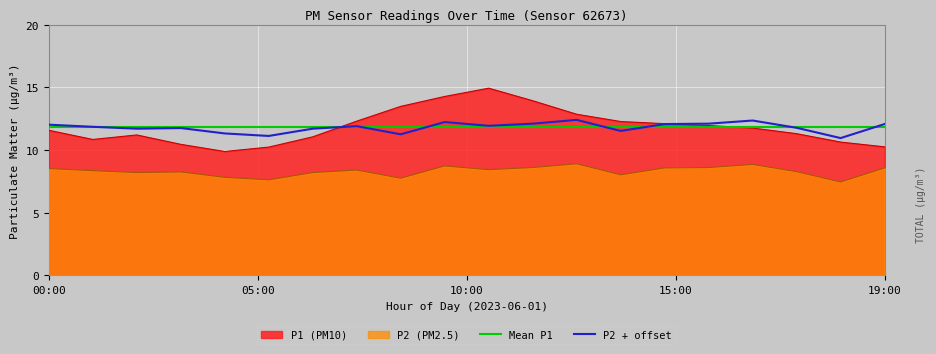

True or false: P2 (PM2.5) and Mean P1 cross at least once.

False